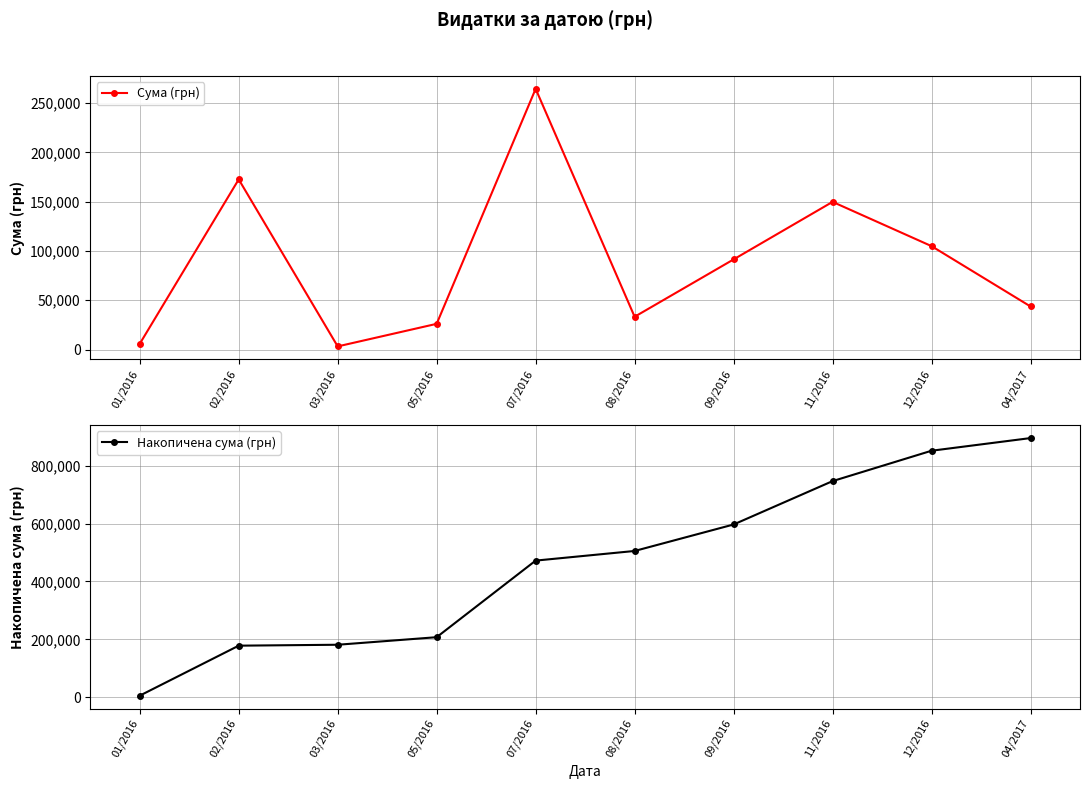

What is the sum of the Сума (грн) values at 07/2016 and 02/2016?

437068.2